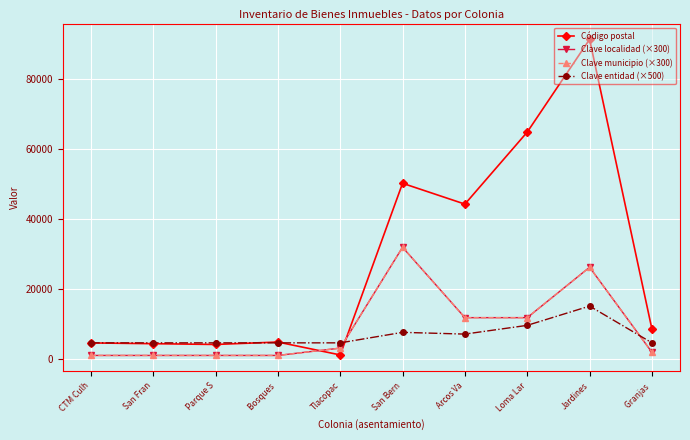

Is this an area chart (filled region under the line)?

No